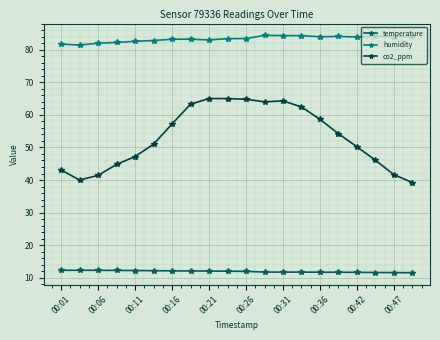

True or false: co2_ppm and temperature cross at least once.

False